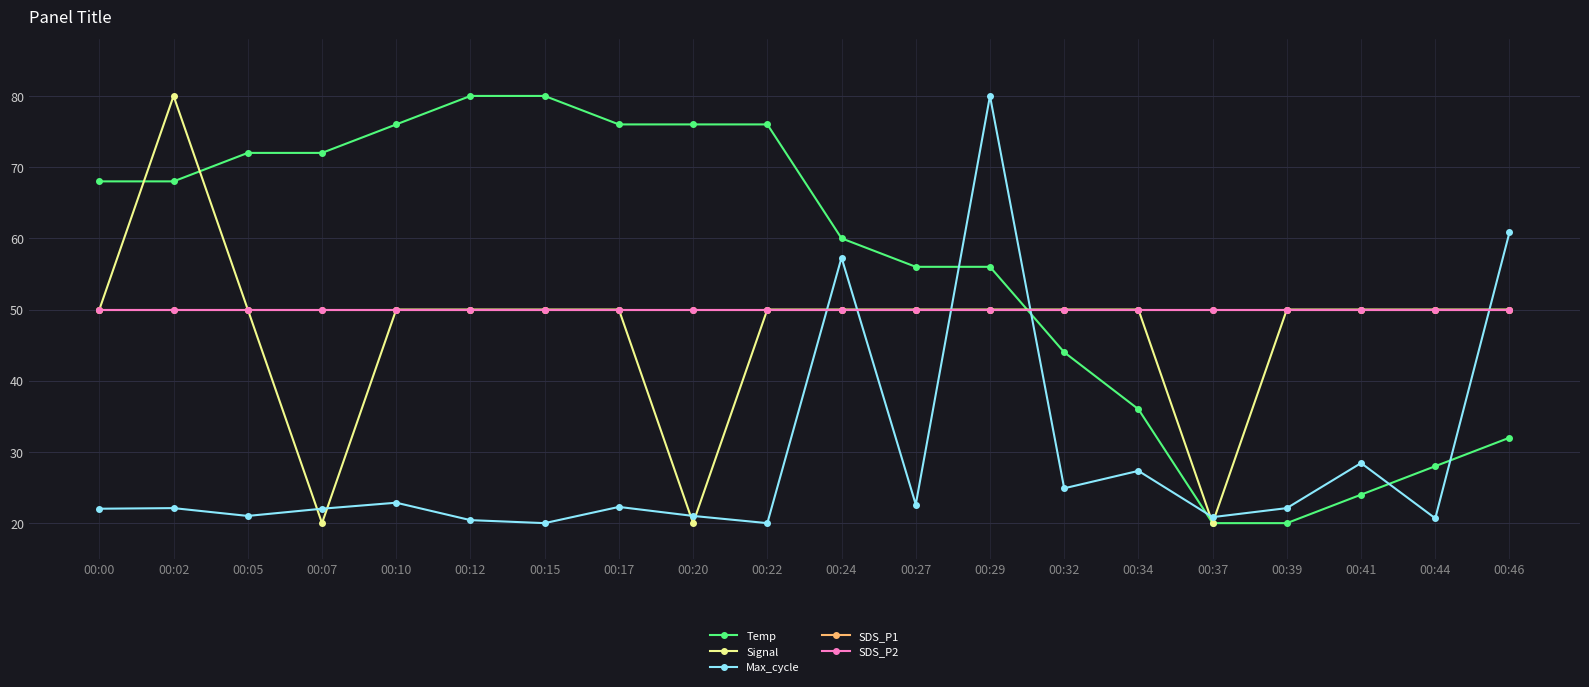

Rank the categories by Signal value from highest to lowest.

00:02, 00:00, 00:05, 00:10, 00:12, 00:15, 00:17, 00:22, 00:24, 00:27, 00:29, 00:32, 00:34, 00:39, 00:41, 00:44, 00:46, 00:07, 00:20, 00:37